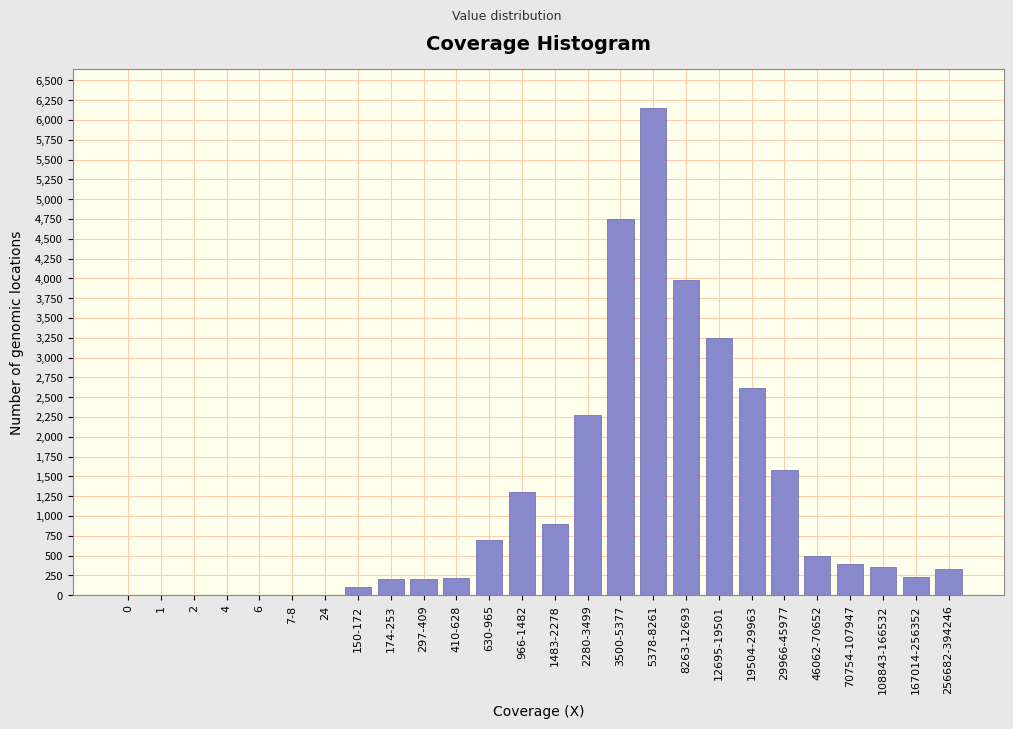

What is the maximum value shown in the chart?

6150